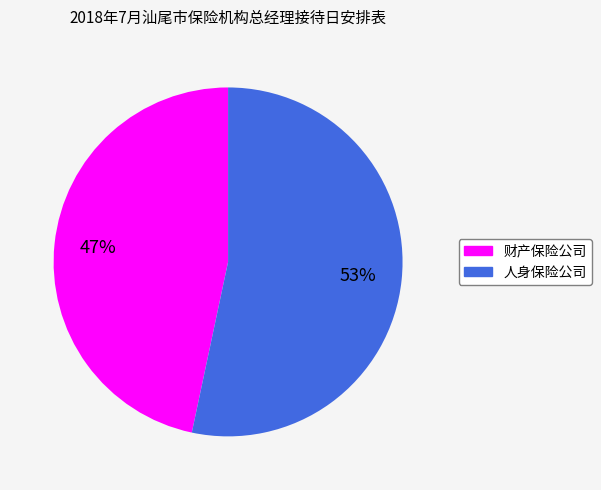

Does any single category account for the majority?

Yes